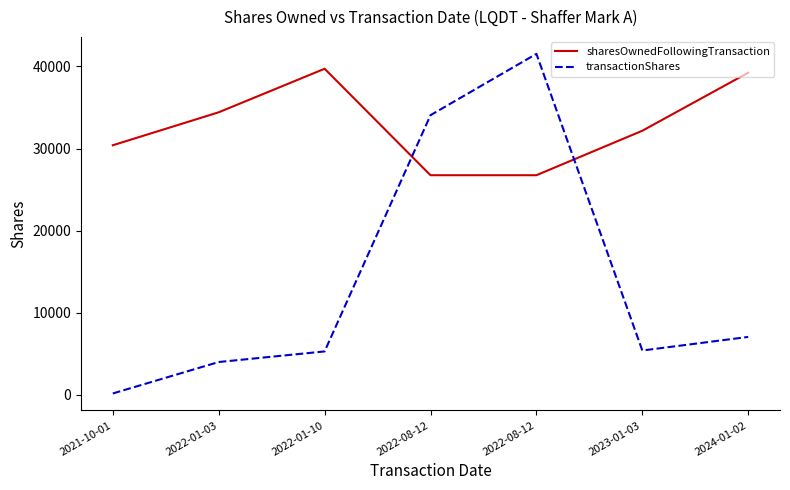

At which label does sharesOwnedFollowingTransaction first exceed 32173?

2022-01-03